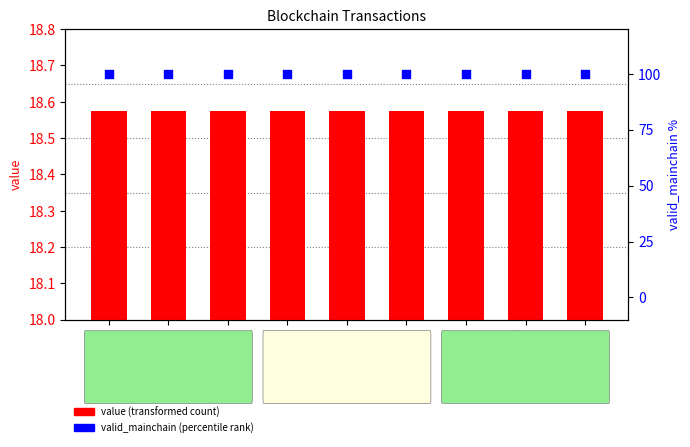

At how many categories does at least one series exceed 79?

9